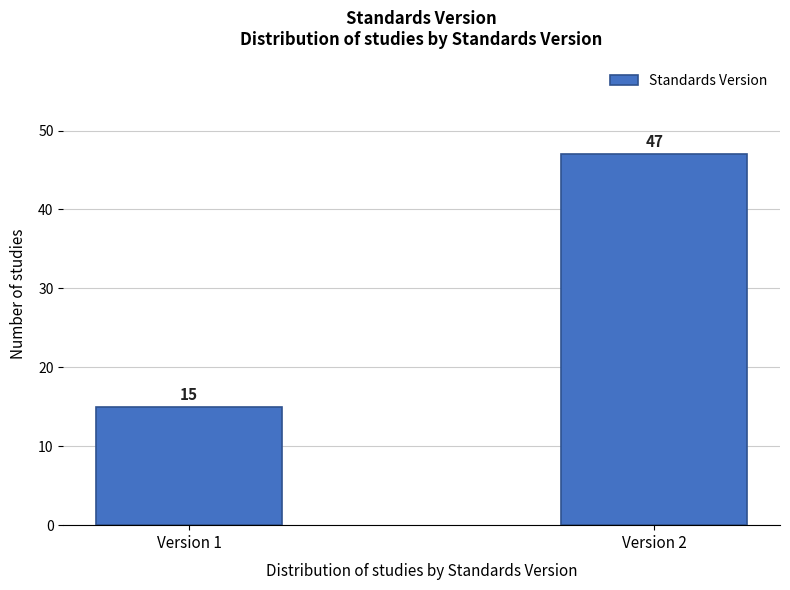

Reading left to right, list all the values displayed in this chart.

Version 1=15	Version 2=47